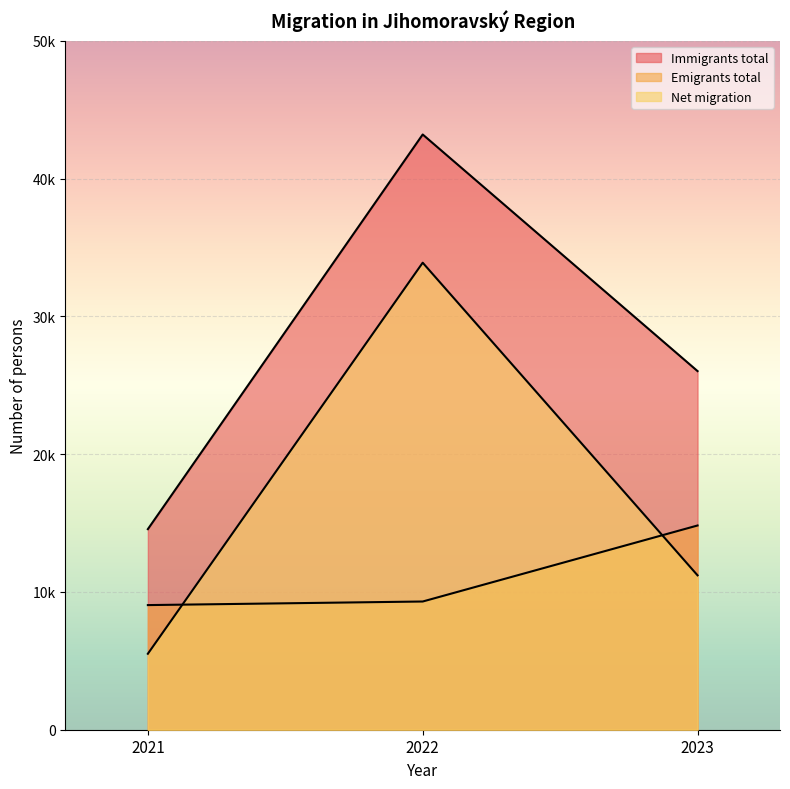

Reading left to right, transcribe all the data shown in this chart.

Immigrants total: 2021=14559	2022=43204	2023=26030
Emigrants total: 2021=9046	2022=9306	2023=14824
Net migration: 2021=5513	2022=33898	2023=11206